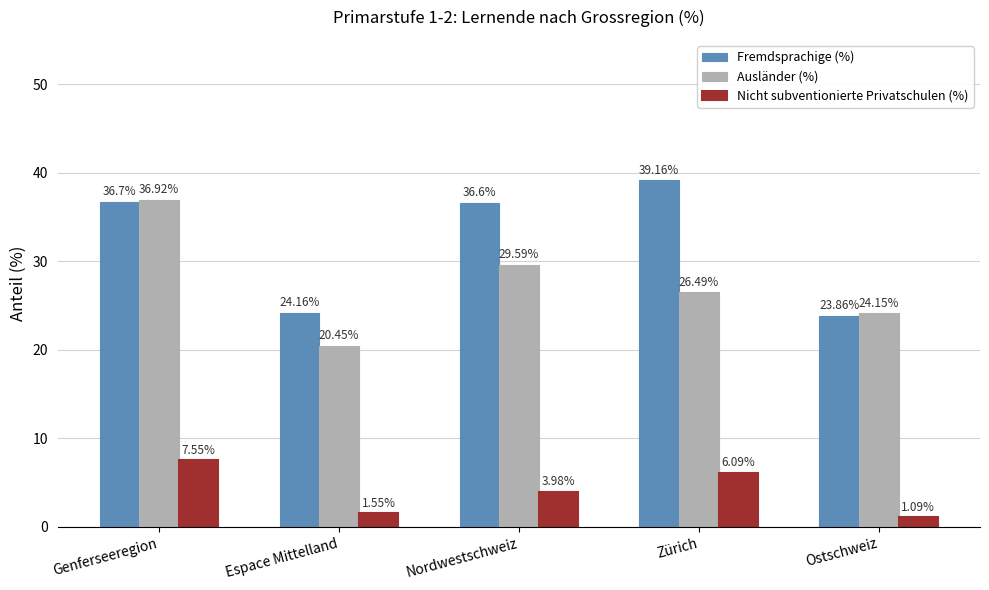

Rank the categories by Fremdsprachige (%) value from lowest to highest.

Ostschweiz, Espace Mittelland, Nordwestschweiz, Genferseeregion, Zürich